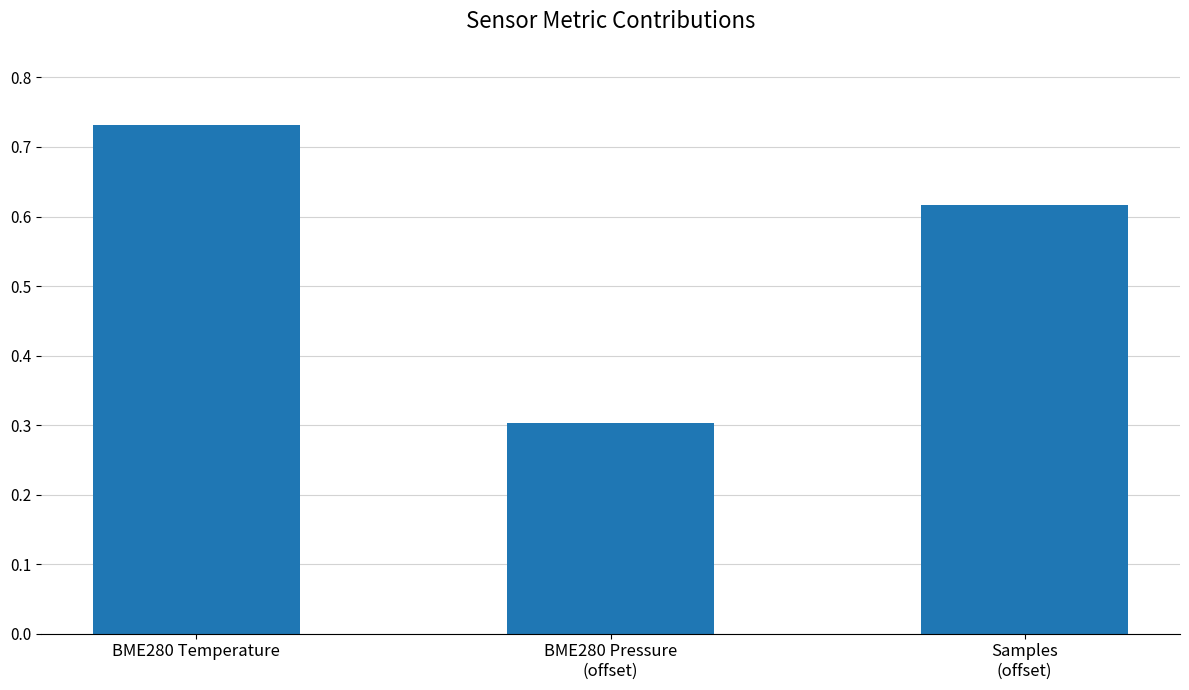

What is the sum of the values at BME280 Pressure
(offset) and BME280 Temperature?

1.0